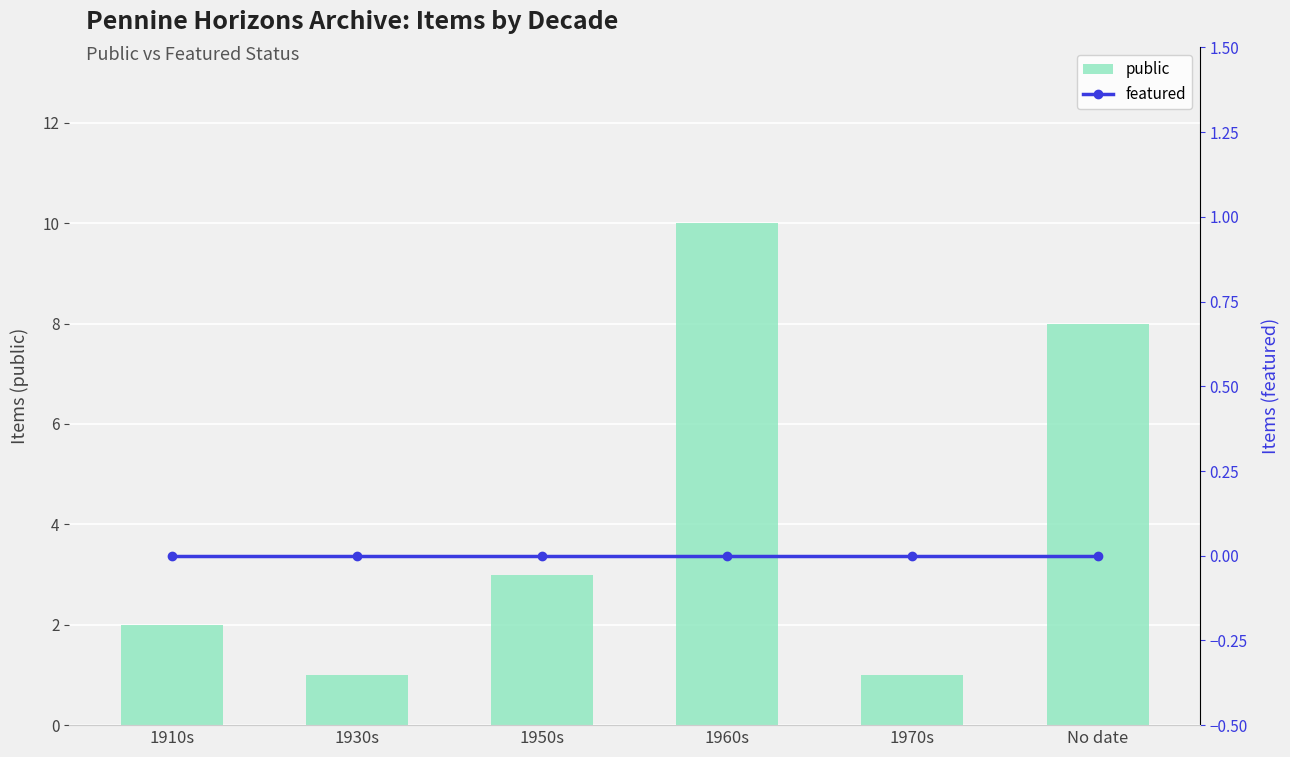

At which label does public first exceed 3?

1960s